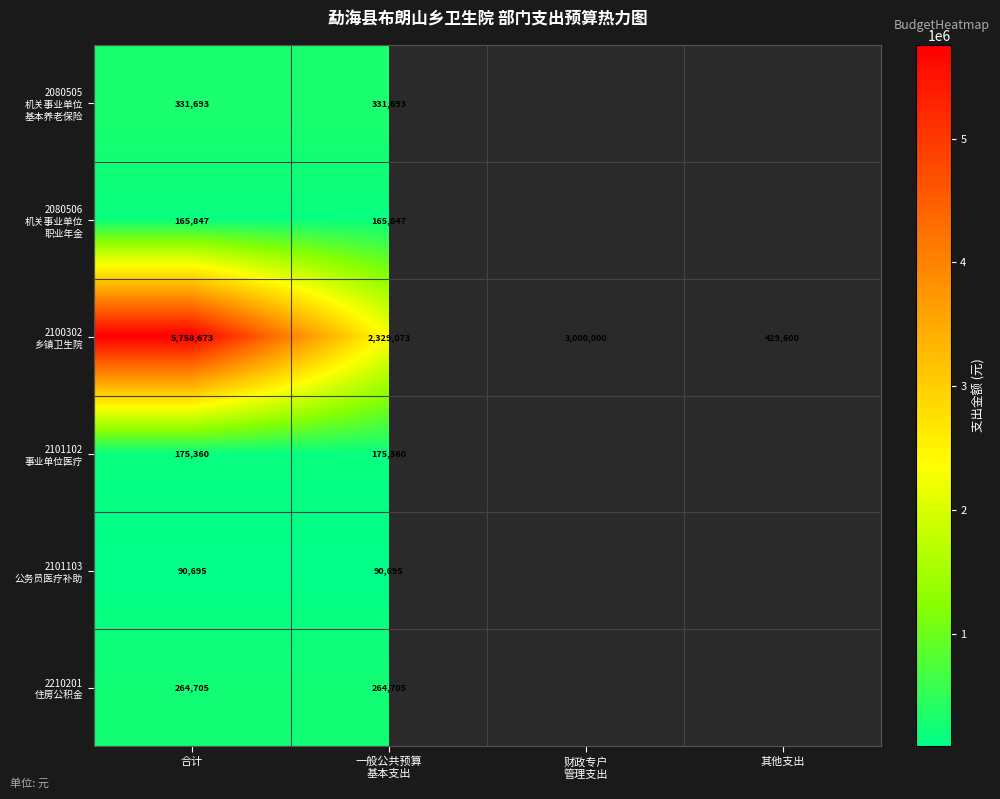

At which label is 2210201 住房公积金 closest to 264705?

合计